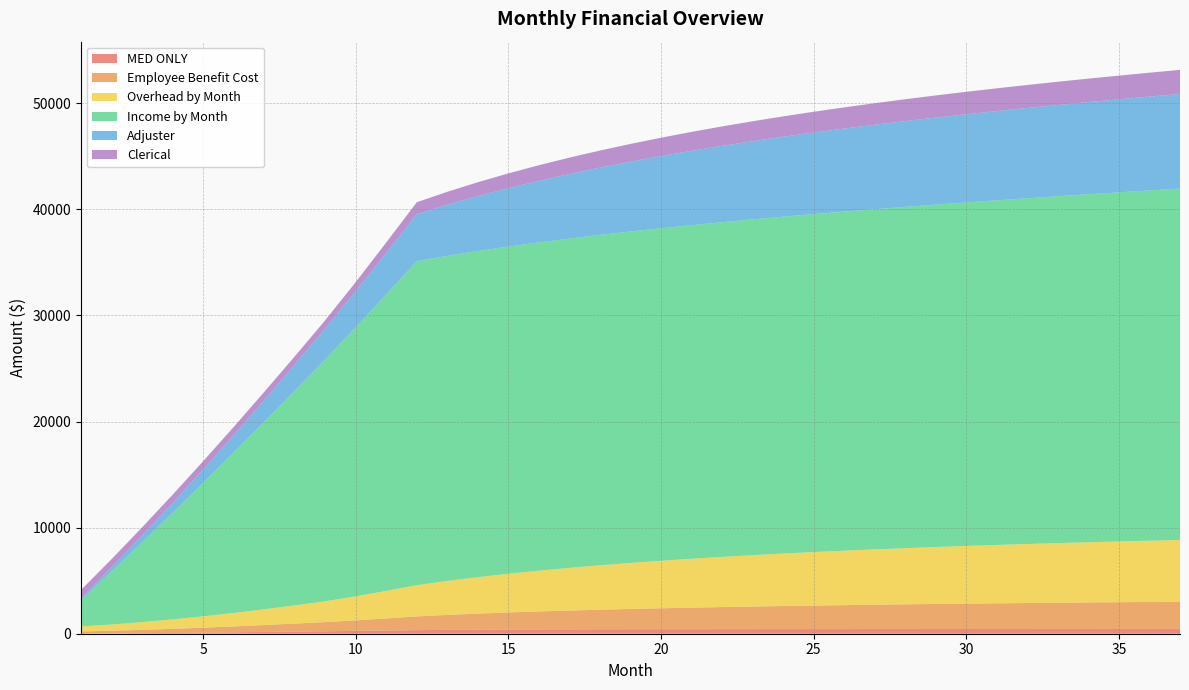

Reading left to right, transcribe all the data shown in this chart.

MED ONLY: 6.8	22.9	45.1	71.5	100.7	131.9	164.4	197.8	231.9	266.5	301.5	336.7	365.3	385.0	398.6	408.1	415.0	420.1	423.9	427.0	429.5	431.6	433.5	435.3	436.9	438.5	440.0	441.5	443.0	444.5	445.9	447.4	448.9	450.3	451.8	453.3	454.7
Employee Benefit Cost: 207.9	258.6	319.6	390.5	470.4	558.4	653.7	755.8	864.0	995.3	1142.6	1296.0	1409.0	1511.7	1605.4	1691.1	1769.9	1842.3	1909.2	1970.9	2028.1	2081.0	2130.2	2175.8	2218.3	2258.0	2295.0	2329.5	2361.9	2392.3	2420.9	2447.7	2473.1	2497.0	2519.7	2541.2	2561.7
Overhead by Month: 472.5	587.7	726.3	887.5	1069.0	1269.0	1485.7	1717.6	1963.6	2262.0	2596.9	2945.4	3202.3	3435.6	3648.5	3843.4	4022.4	4187.1	4339.0	4479.4	4609.2	4729.6	4841.3	4945.1	5041.7	5131.7	5215.8	5294.4	5368.0	5437.1	5501.9	5563.0	5620.6	5675.1	5726.6	5775.5	5821.9
Income by Month: 2500.0	5008.1	7524.4	10048.9	12581.5	15122.4	17671.6	20229.0	22794.7	25368.8	27951.3	30542.1	30641.4	30740.9	30840.9	30941.1	31041.6	31142.5	31243.7	31345.3	31447.2	31549.4	31651.9	31754.8	31858.0	31961.5	32065.4	32169.6	32274.1	32379.0	32484.3	32589.8	32695.8	32802.0	32908.6	33015.6	33122.9
Adjuster: 156.8	371.4	626.2	922.2	1256.1	1624.9	2025.8	2456.2	2914.0	3396.9	3903.0	4430.7	4816.8	5172.6	5500.7	5803.3	6082.8	6341.0	6579.7	6800.7	7005.5	7195.4	7371.7	7535.6	7688.1	7830.2	7962.9	8086.8	8202.9	8311.6	8413.8	8509.9	8600.4	8685.9	8766.8	8843.5	8916.3
Clerical: 781.2	781.2	781.2	781.2	781.2	781.2	781.2	781.2	781.2	860.6	989.3	1123.5	1222.5	1313.7	1397.8	1475.4	1547.0	1613.2	1674.4	1731.0	1783.5	1832.1	1877.3	1919.3	1958.3	1994.8	2028.7	2060.5	2090.2	2118.0	2144.2	2168.8	2192.0	2213.8	2234.5	2254.2	2272.8